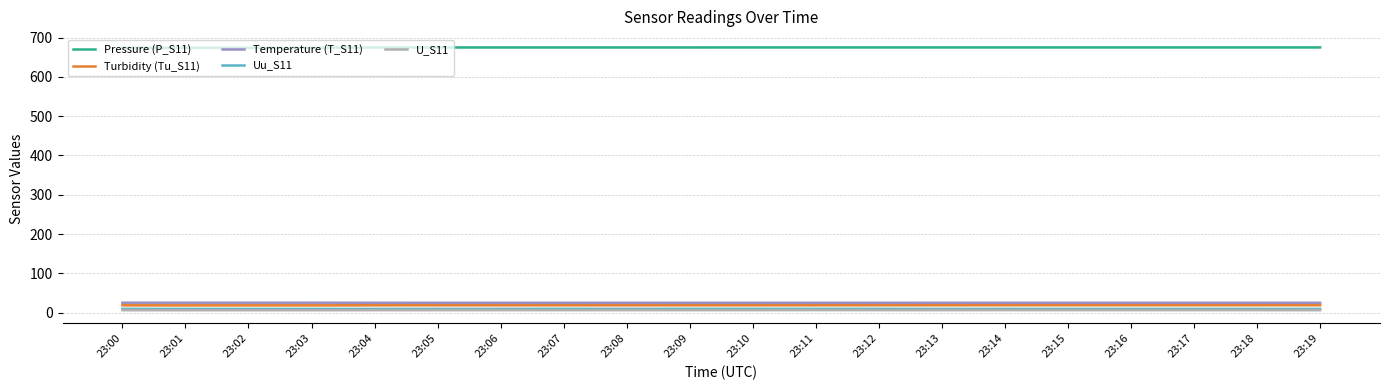

True or false: Pressure (P_S11) and U_S11 intersect in this chart.

False